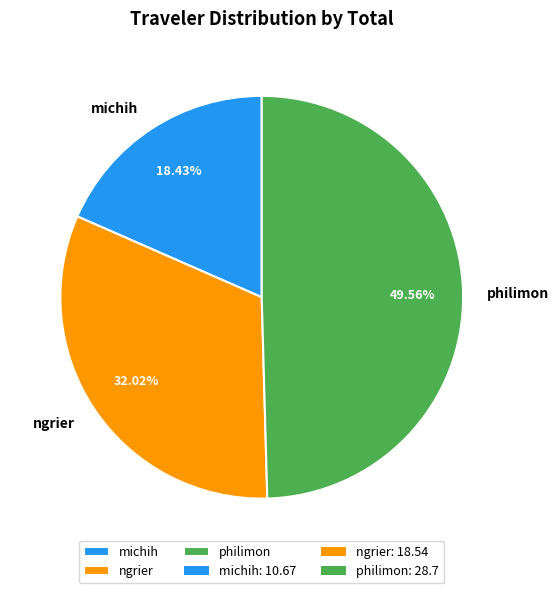

Which category has the smallest portion of the pie?

michih